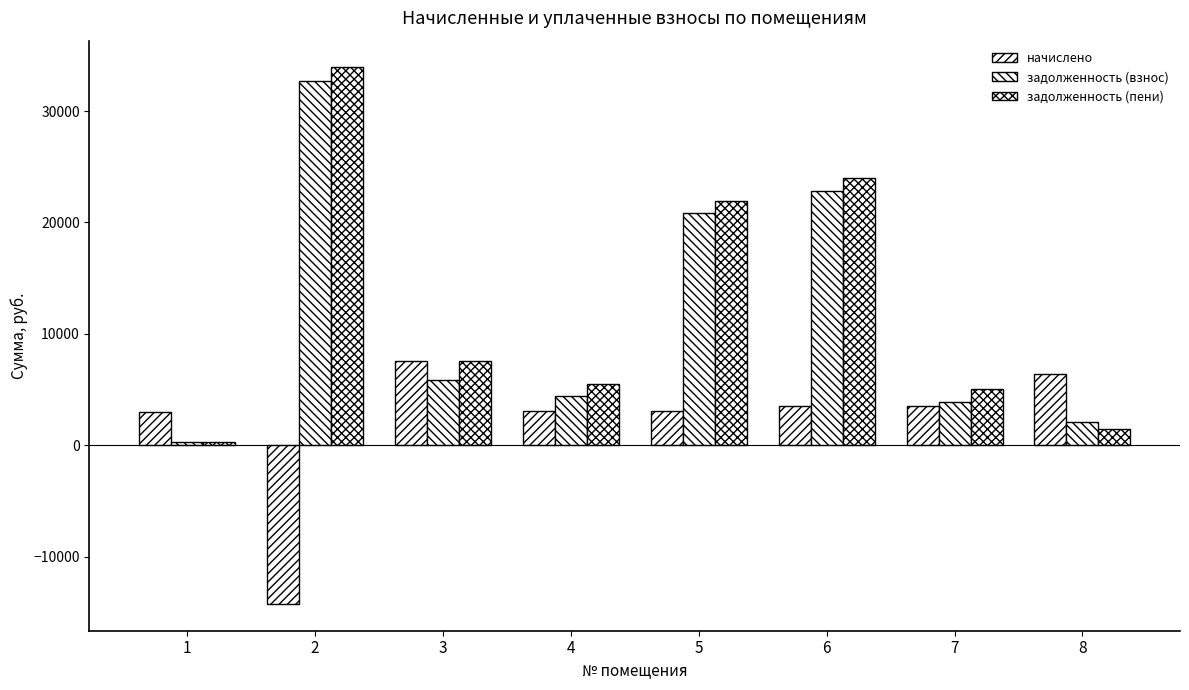

How many values in the задолженность (пени) series are below 7541?

4